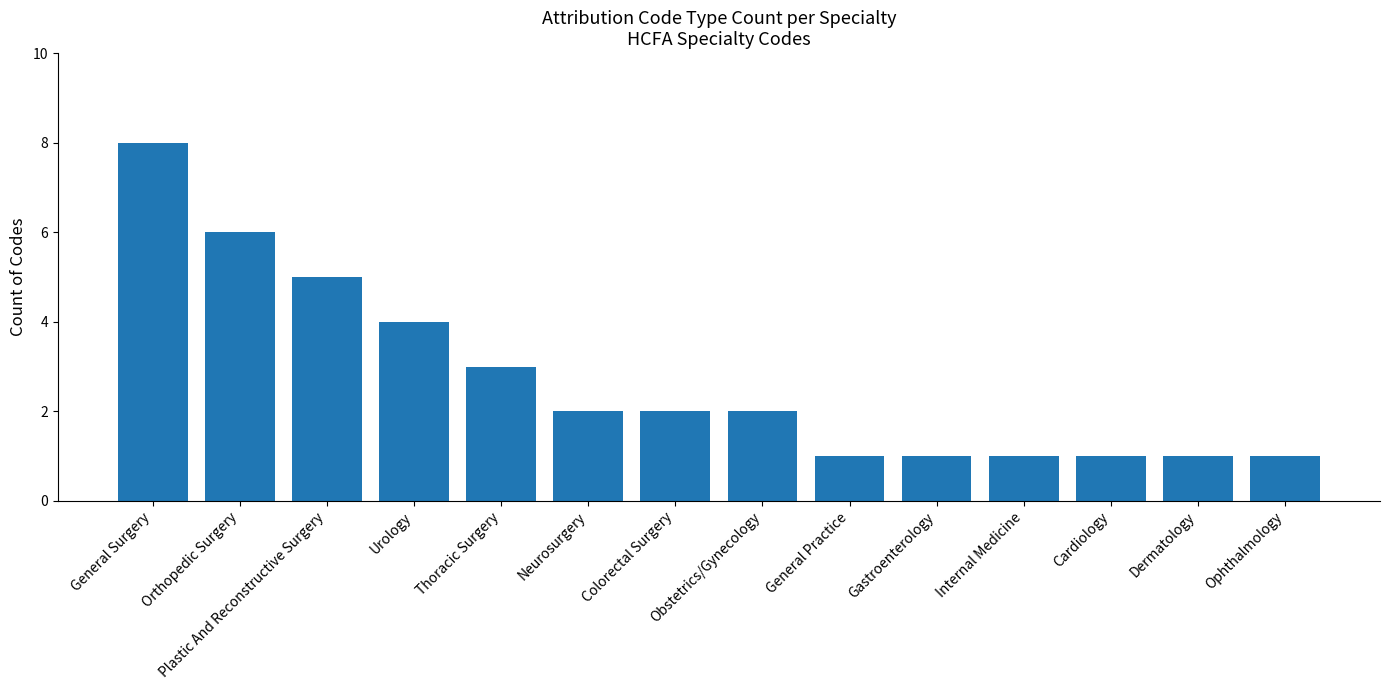

Count the values in the range 1 to 4.

11